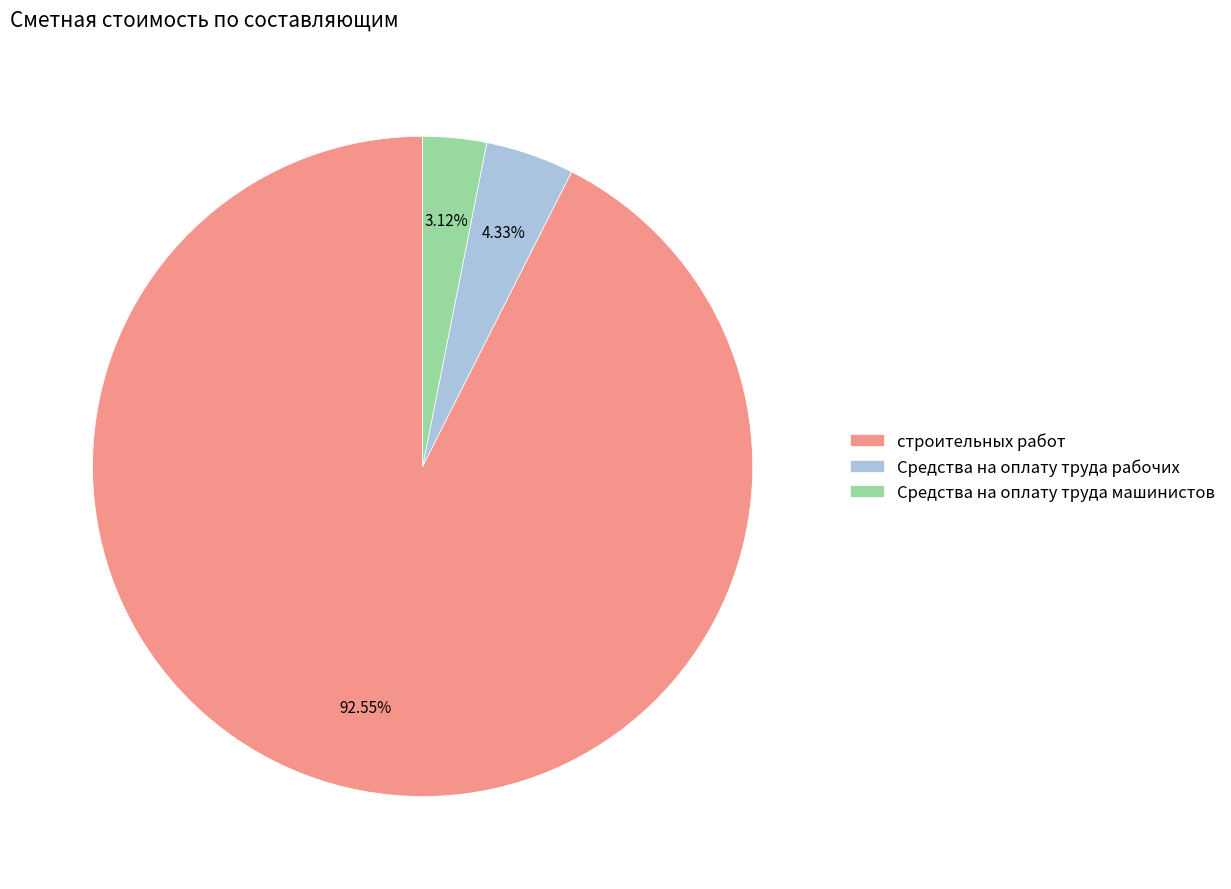

To the nearest percent, what is the difference between the largest and smallest slice percentages?

89%